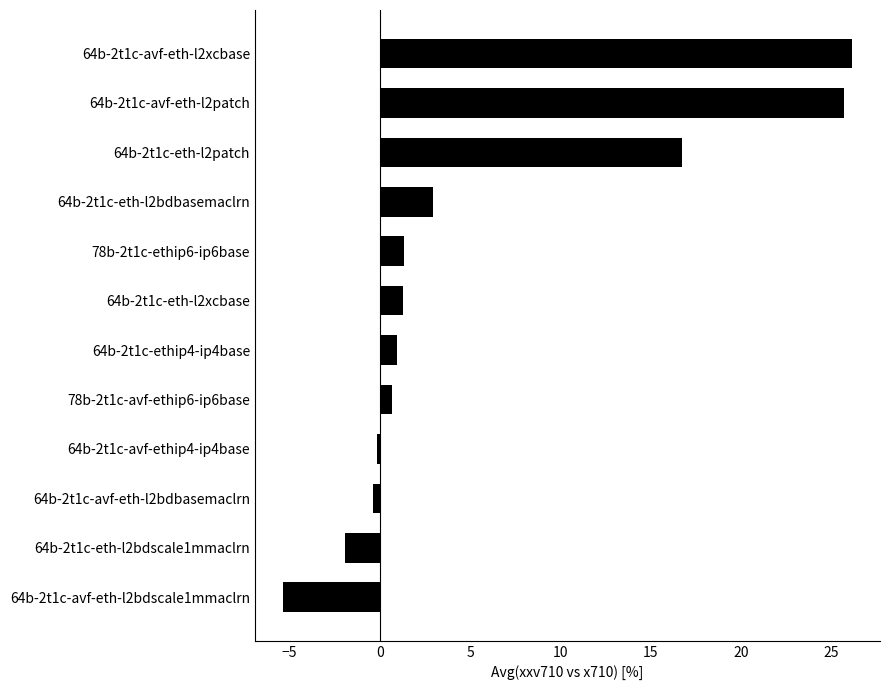

Is it true that the value at 64b-2t1c-eth-l2bdscale1mmaclrn is -1.9?

True